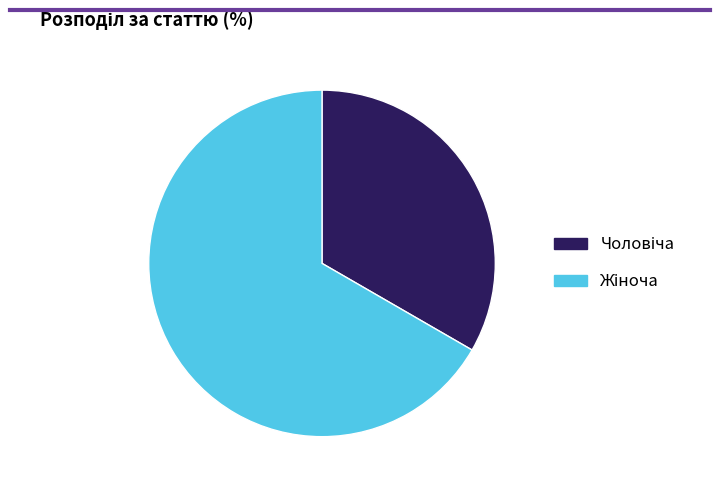

Does any single category account for the majority?

Yes